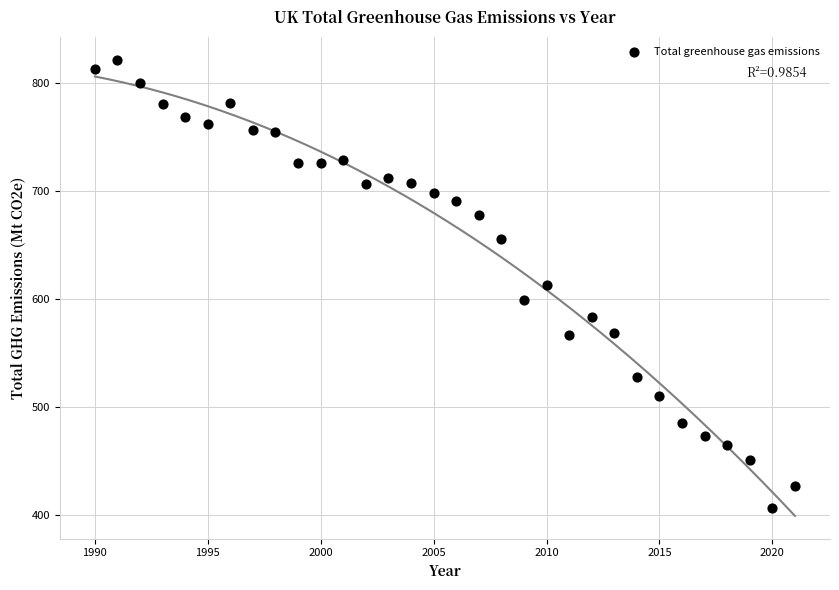

What is the range of Y values (max minus min)?

415.5